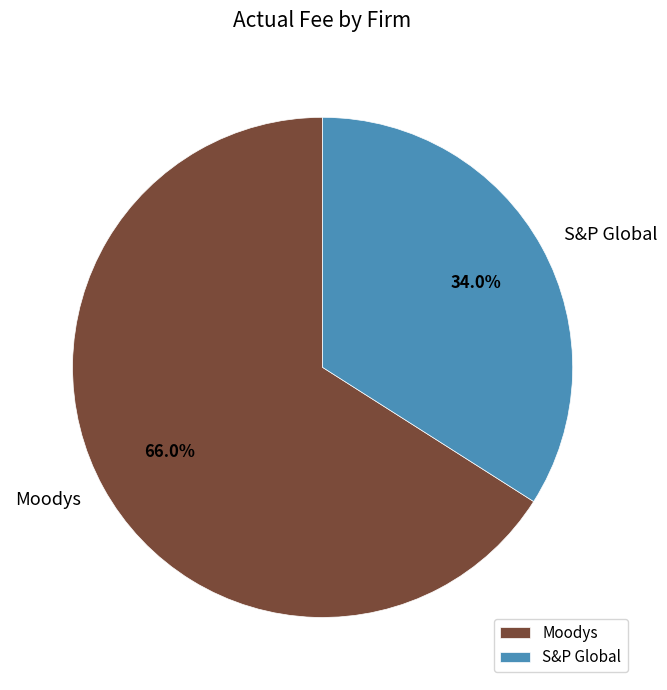

What is the smallest slice in the pie chart?

S&P Global